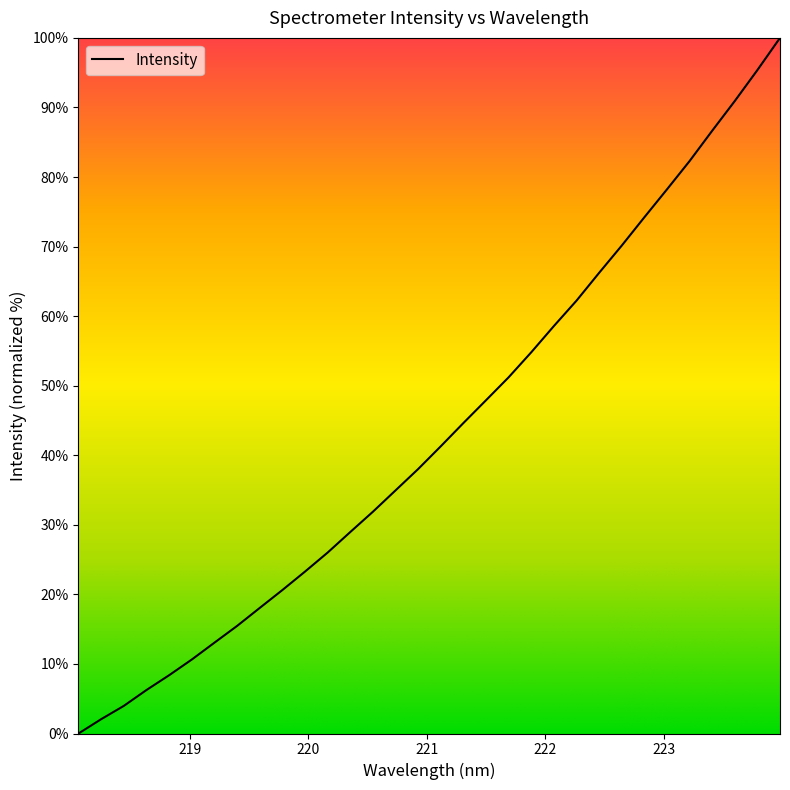

What is the difference between the maximum and minimum values?

100.0